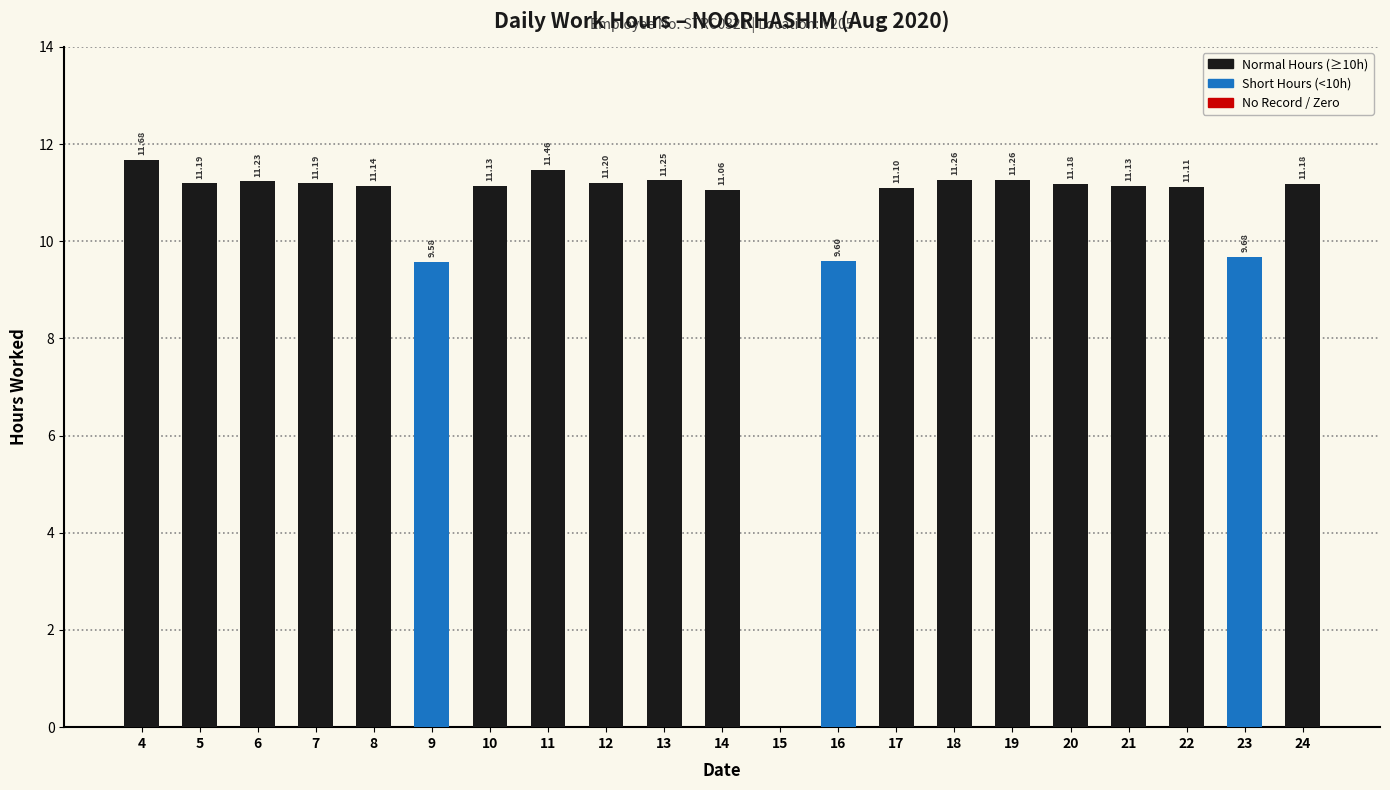

How many data points are above 11?

17